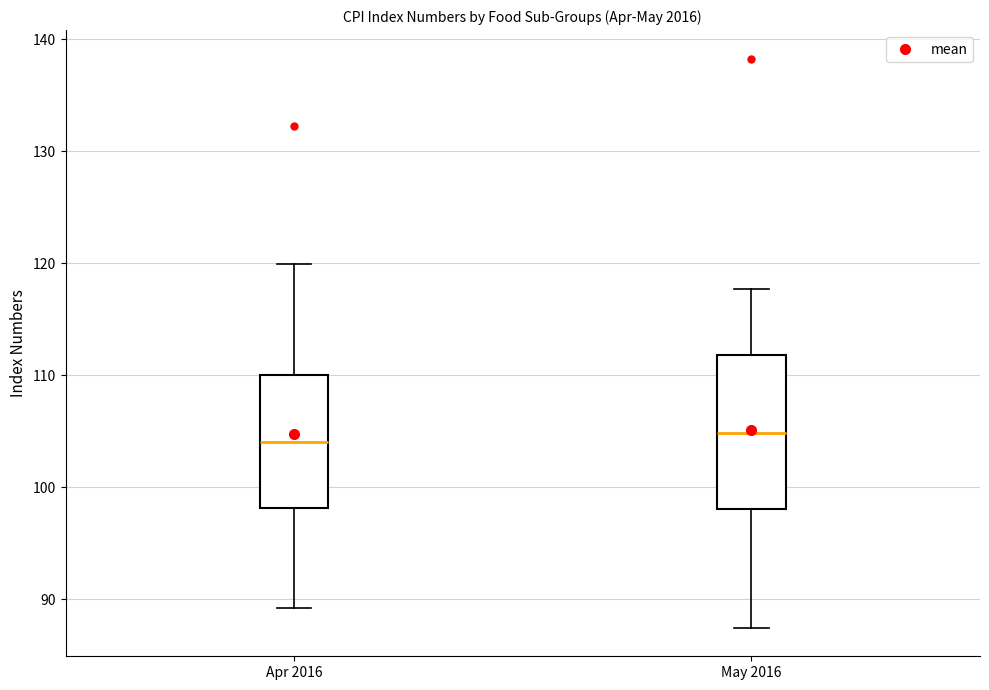

Where does the median line of the box for Apr 2016 sit on the y-axis? The values are not printed on the chart, so give them approximately, as read against the axis.

104